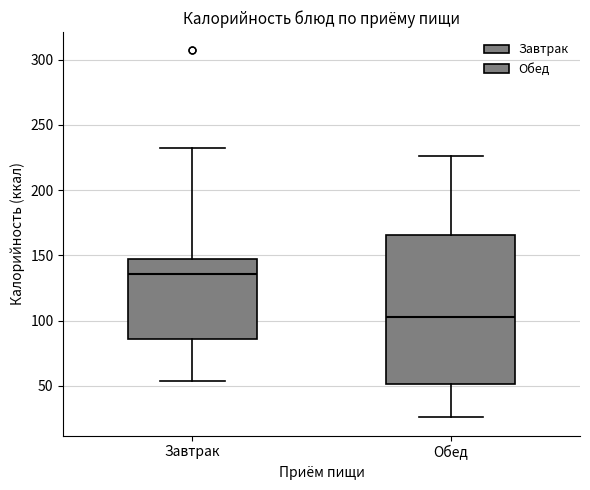

Which box is the tallest, from its lower edge to its upper edge?

Обед